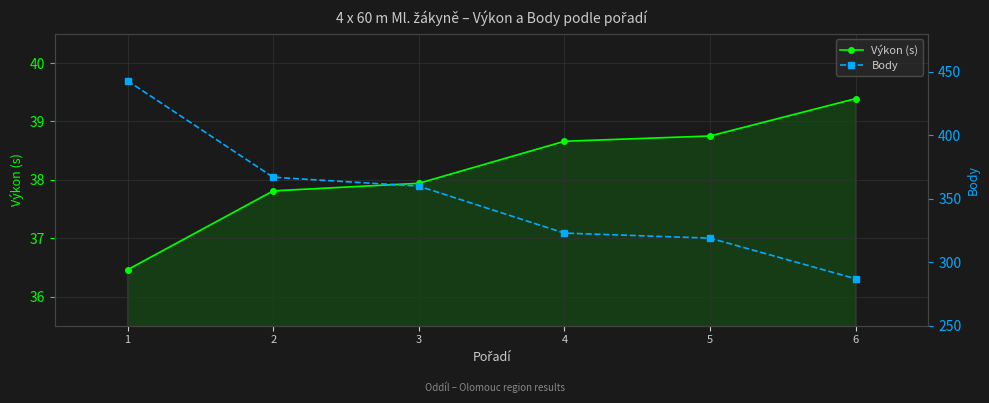

What is the difference between the maximum and minimum values in the Body series?

156.0